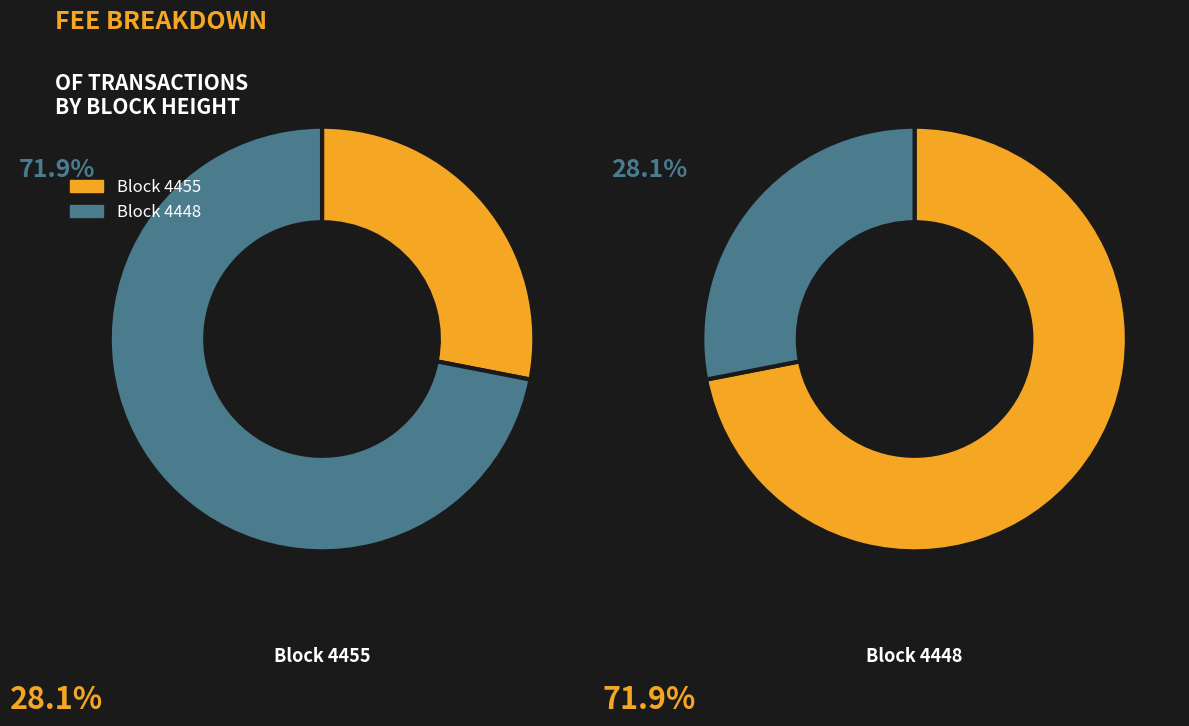

To the nearest percent, what percentage of the pie is 4455?

50%